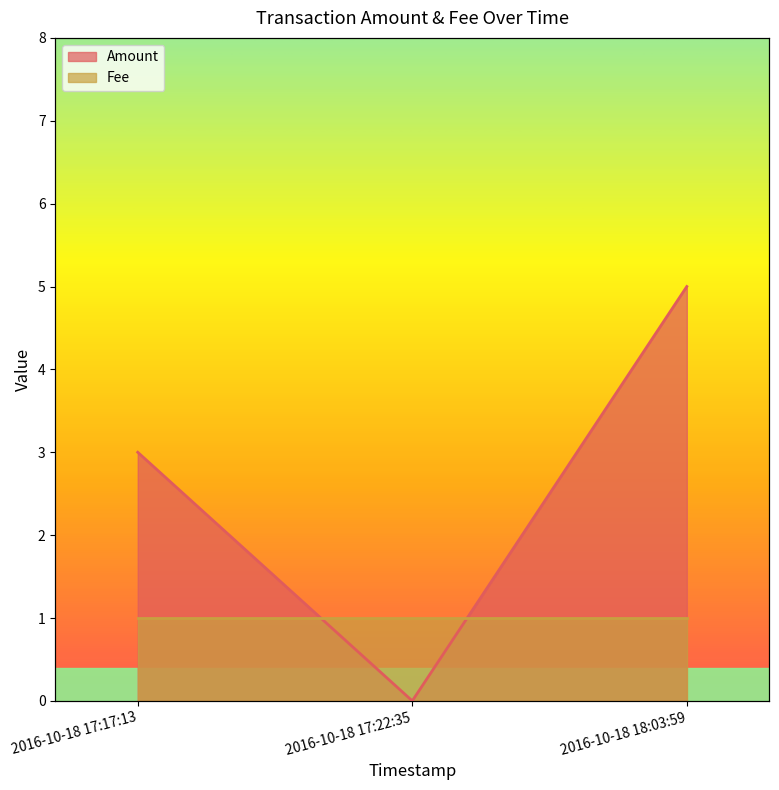

How many categories are shown in the chart?

3